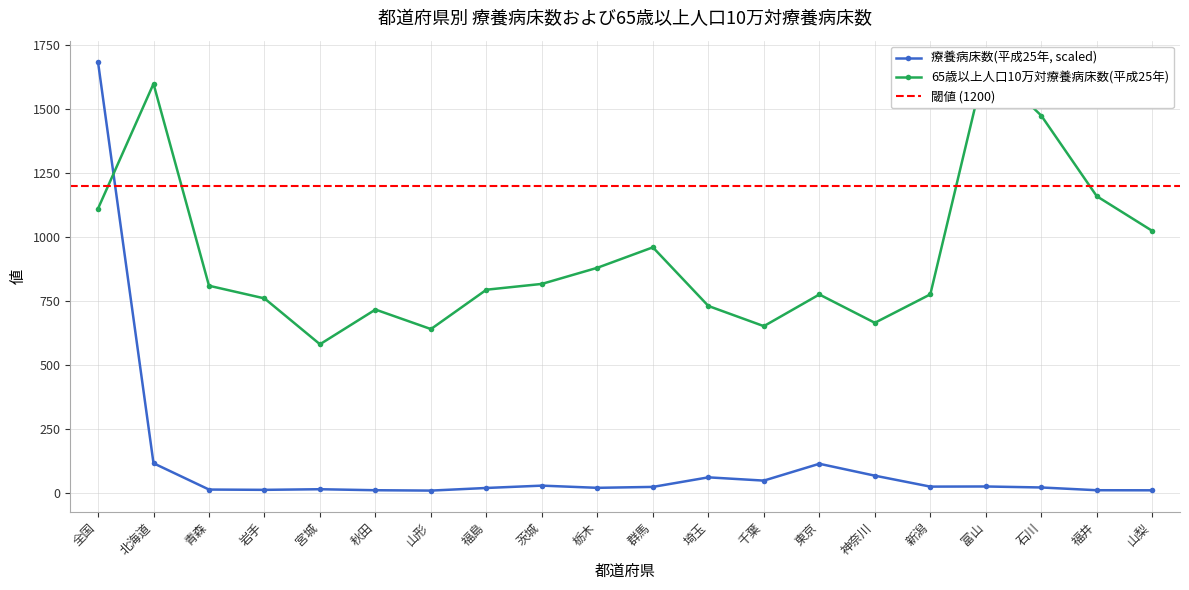

What is the label of the 11th point from the left?

群馬